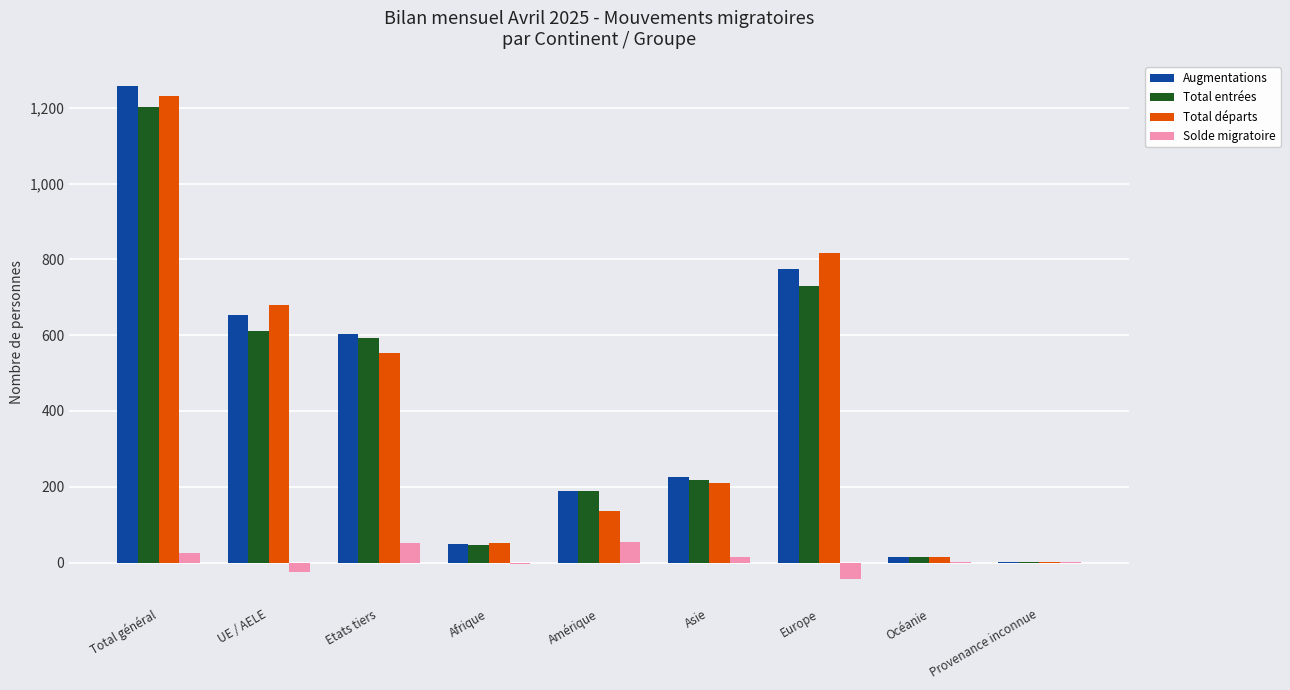

At which label does Total entrées first exceed 219?

Total général